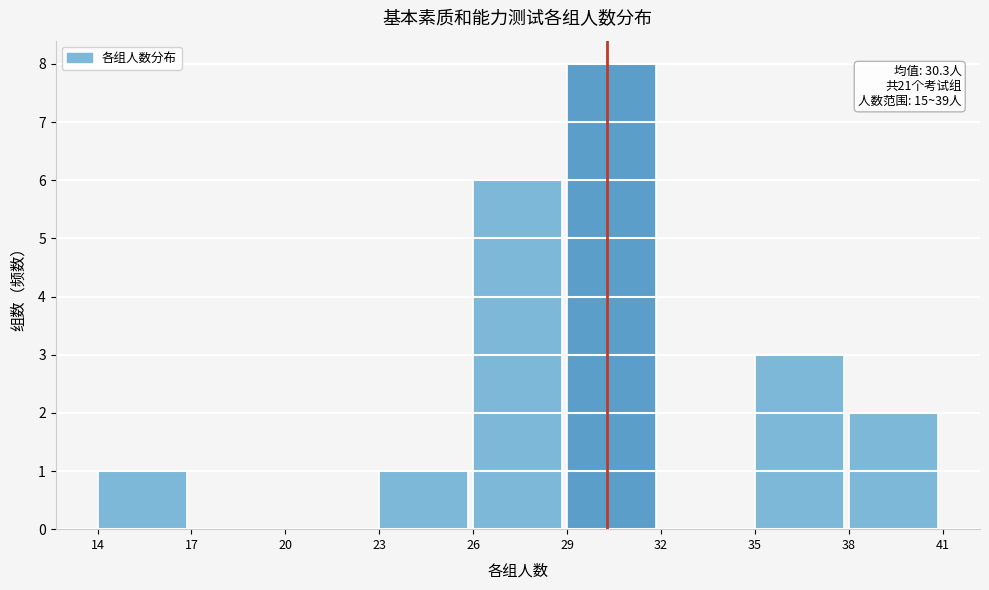

Over which range of the x-axis is the bar tallest?

29 to 32